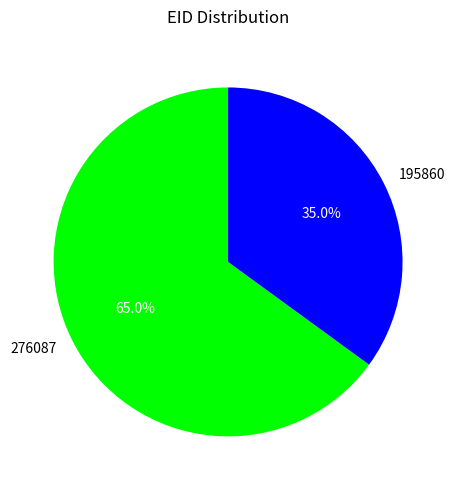

To the nearest percent, what portion does 195860 represent?

35%